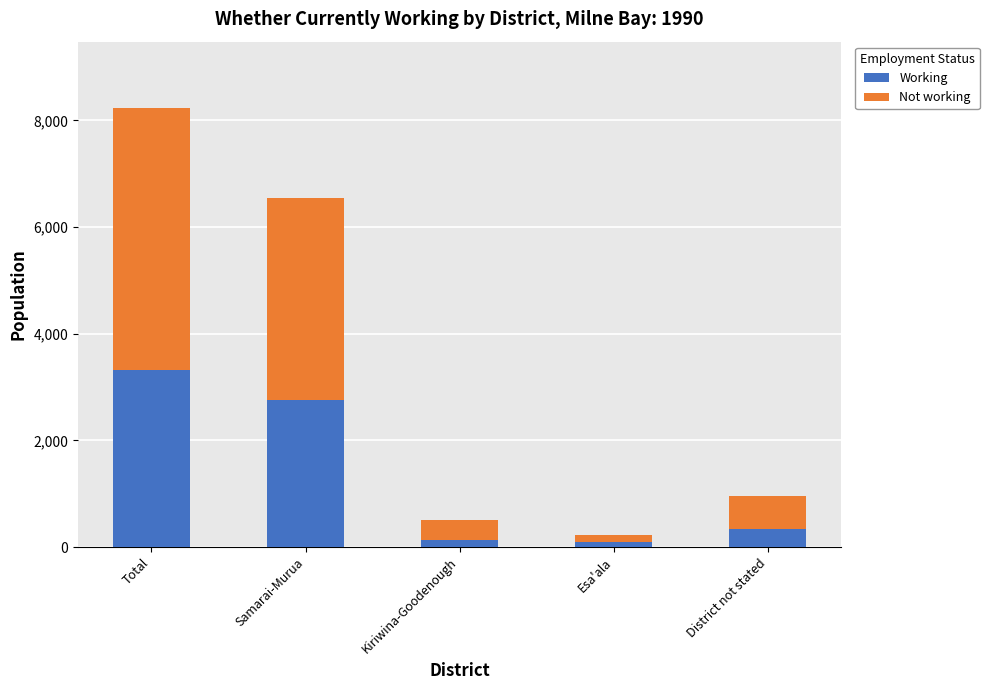

What is the sum of all Working values?

6648